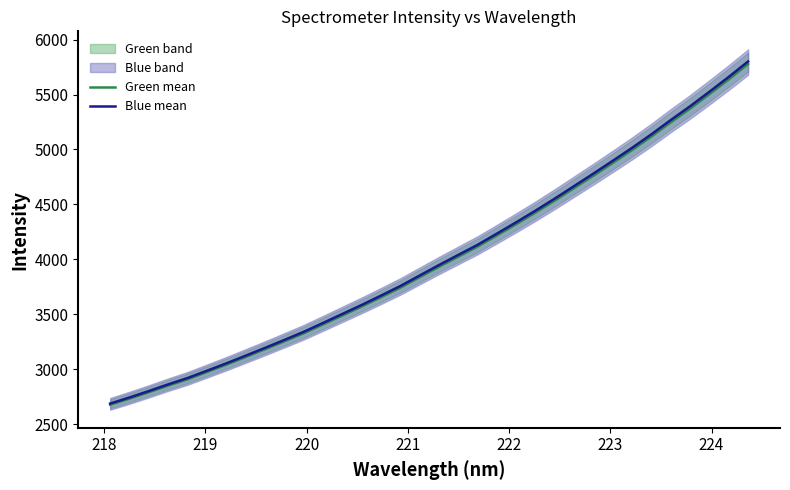

How many values in the Blue mean series exceed 3948?

17